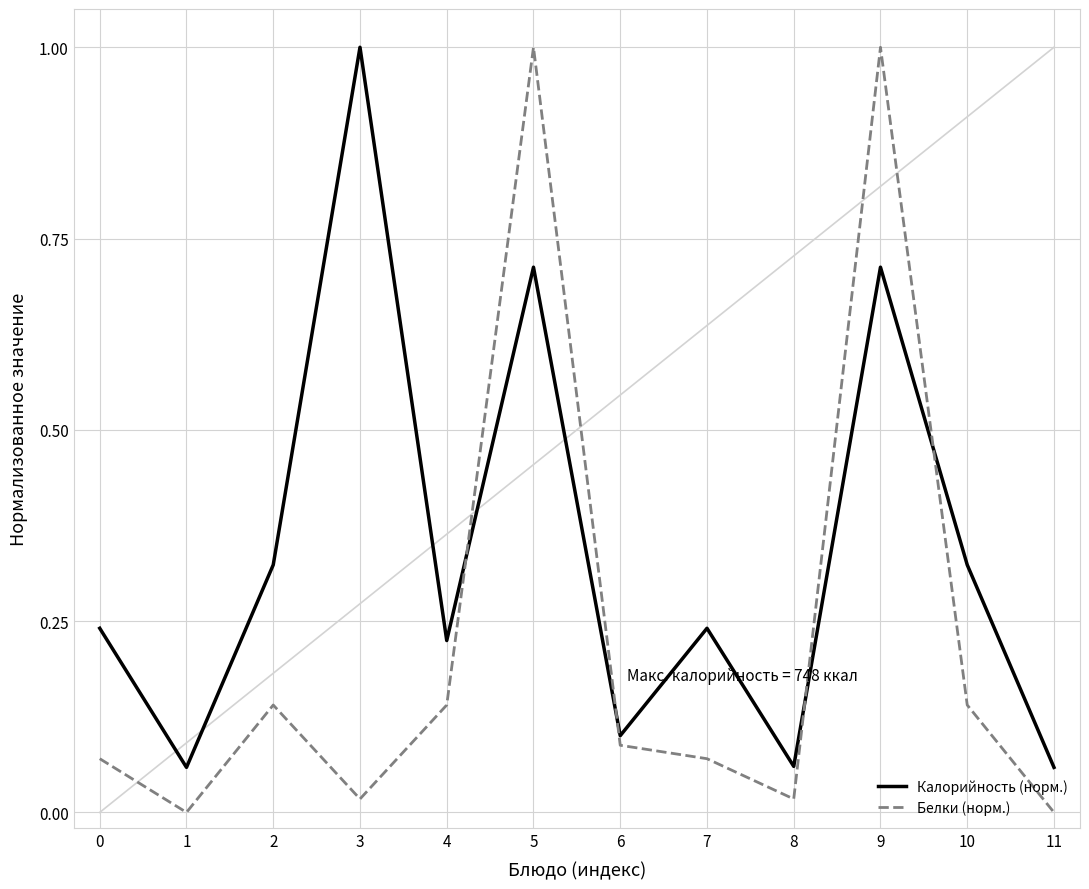

What is the maximum value for Калорийность (норм.)?

1.0